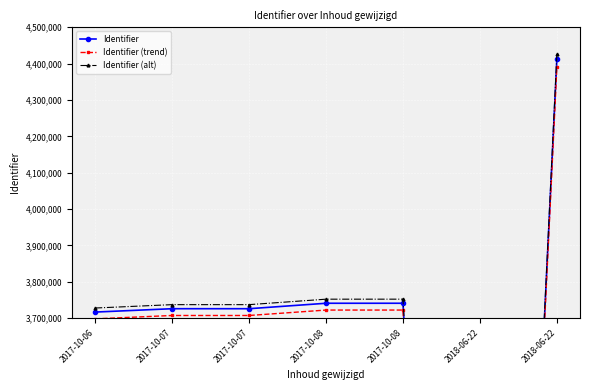

What is the difference between the Identifier (trend) values at 2017-10-06 and 2017-10-08?

24149.6